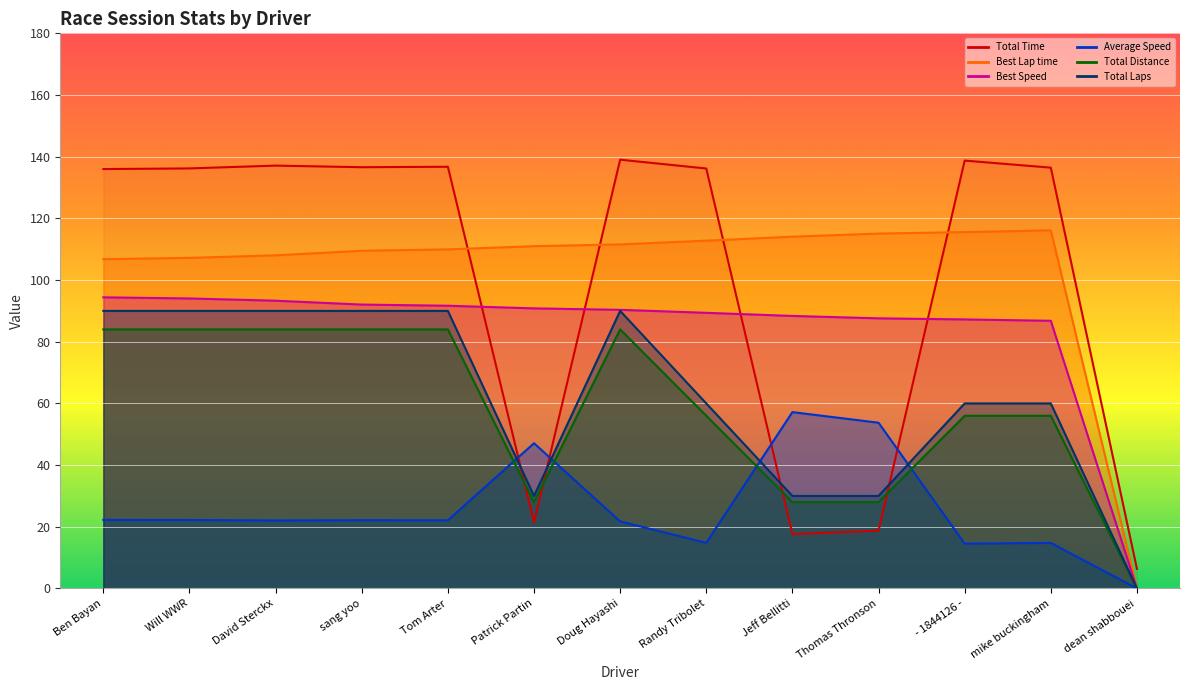

Reading left to right, list all the values displayed in this chart.

Total Time: Ben Bayan=136.0	Will WWR=136.2	David Sterckx=137.1	sang yoo=136.6	Tom Arter=136.7	Patrick Partin=21.4	Doug Hayashi=139.0	Randy Tribolet=136.2	Jeff Bellitti=17.6	Thomas Thronson=18.8	- 1844126 -=138.7	mike buckingham=136.5	dean shabbouei=6.4
Best Lap time: Ben Bayan=106.8	Will WWR=107.2	David Sterckx=108.0	sang yoo=109.5	Tom Arter=110.0	Patrick Partin=111.0	Doug Hayashi=111.6	Randy Tribolet=112.8	Jeff Bellitti=114.1	Thomas Thronson=115.1	- 1844126 -=115.6	mike buckingham=116.1	dean shabbouei=0.0
Best Speed: Ben Bayan=94.4	Will WWR=94.0	David Sterckx=93.3	sang yoo=92.1	Tom Arter=91.7	Patrick Partin=90.8	Doug Hayashi=90.4	Randy Tribolet=89.4	Jeff Bellitti=88.4	Thomas Thronson=87.6	- 1844126 -=87.2	mike buckingham=86.8	dean shabbouei=0.0
Average Speed: Ben Bayan=22.2	Will WWR=22.2	David Sterckx=22.1	sang yoo=22.1	Tom Arter=22.1	Patrick Partin=47.1	Doug Hayashi=21.8	Randy Tribolet=14.8	Jeff Bellitti=57.2	Thomas Thronson=53.7	- 1844126 -=14.5	mike buckingham=14.8	dean shabbouei=0.0
Total Laps: Ben Bayan=84.0	Will WWR=84.0	David Sterckx=84.0	sang yoo=84.0	Tom Arter=84.0	Patrick Partin=28.0	Doug Hayashi=84.0	Randy Tribolet=56.0	Jeff Bellitti=28.0	Thomas Thronson=28.0	- 1844126 -=56.0	mike buckingham=56.0	dean shabbouei=0.0
Total Distance: Ben Bayan=90.0	Will WWR=90.0	David Sterckx=90.0	sang yoo=90.0	Tom Arter=90.0	Patrick Partin=30.0	Doug Hayashi=90.0	Randy Tribolet=60.0	Jeff Bellitti=30.0	Thomas Thronson=30.0	- 1844126 -=60.0	mike buckingham=60.0	dean shabbouei=0.0